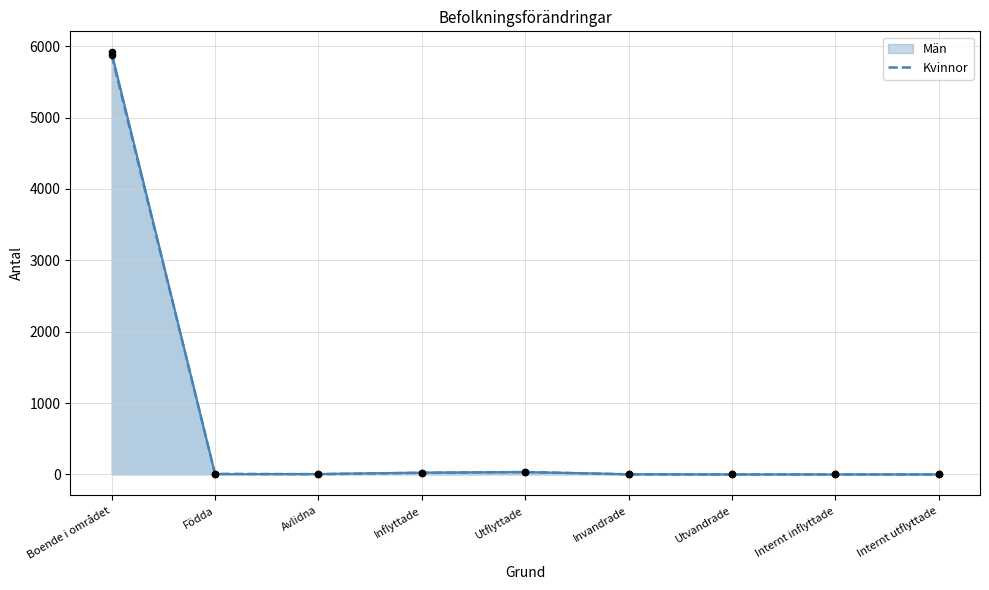

What is the total value across all series at Inflyttade?

48